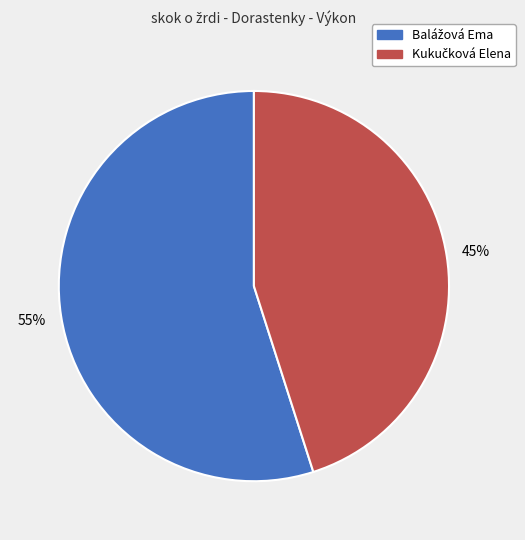

Is there a majority slice in this chart?

Yes